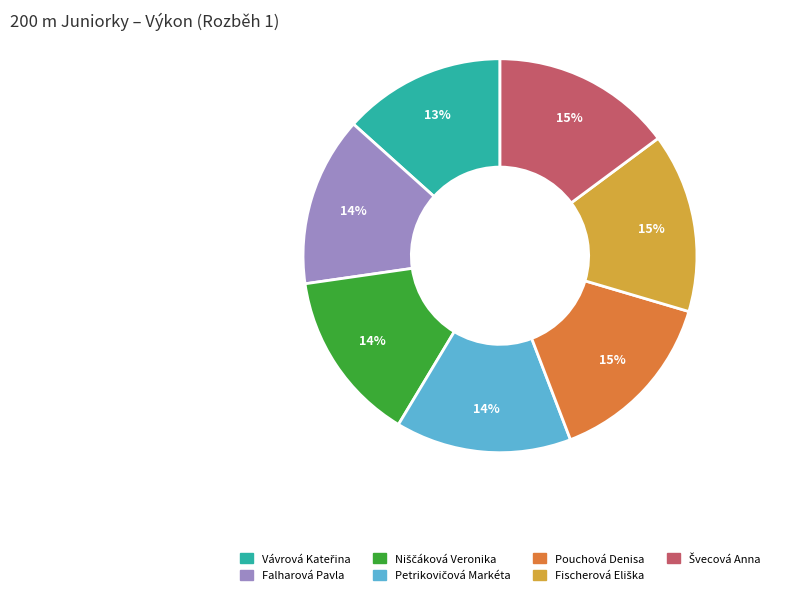

Is Falharová Pavla the majority of the pie?

No